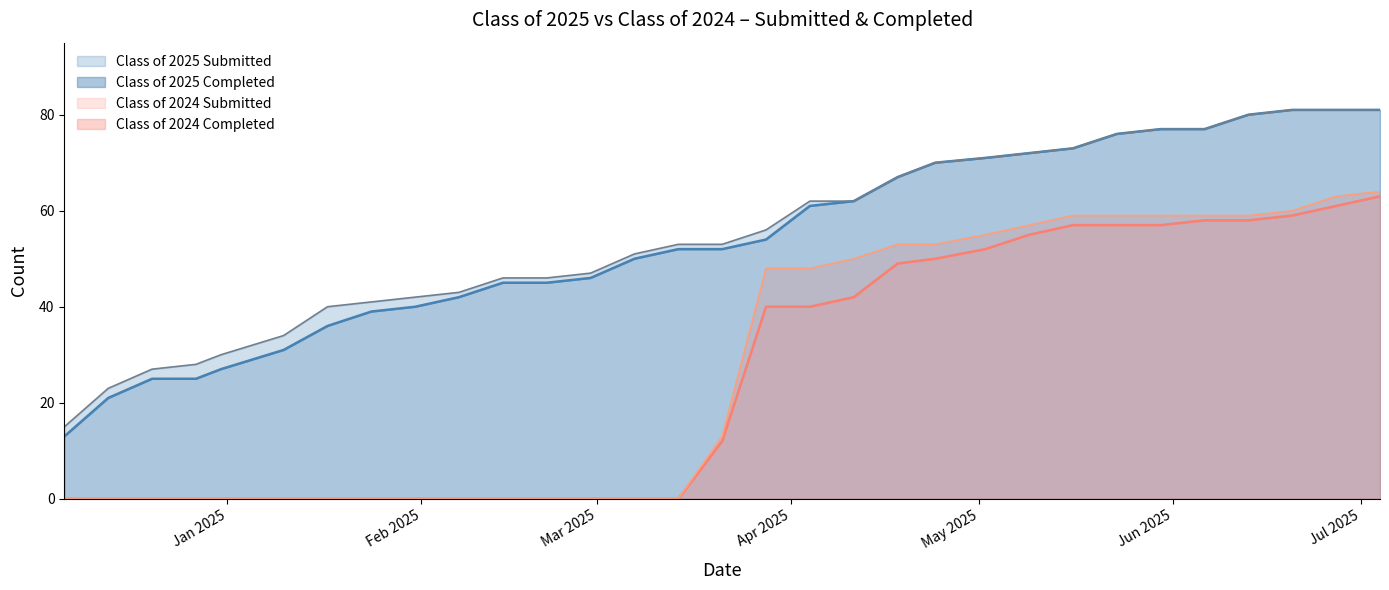

True or false: Class of 2024 Submitted has more than 1 points higher than both neighbors.

False